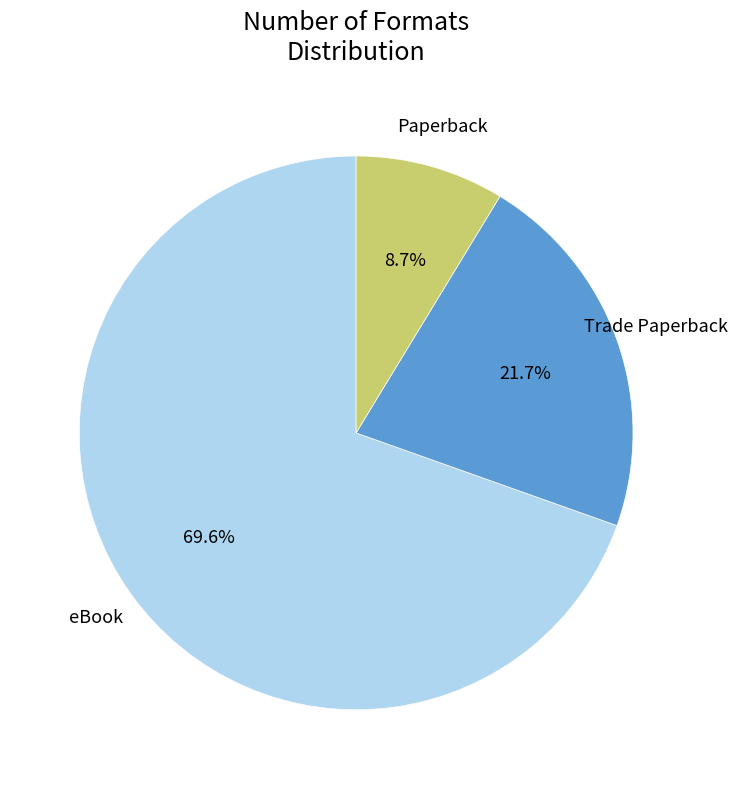

Which category accounts for the majority?

eBook